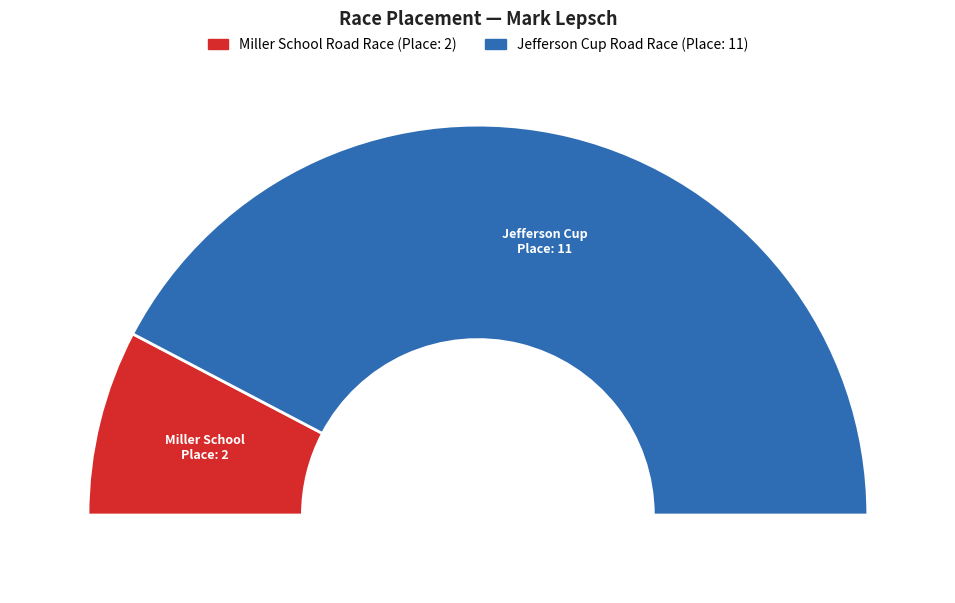

To the nearest percent, what portion does Jefferson Cup Road Race represent?

85%